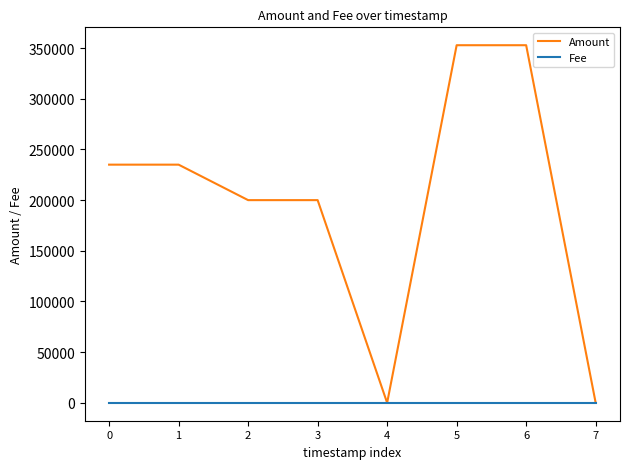

True or false: Amount has a value of 234998.0 at 0.

True